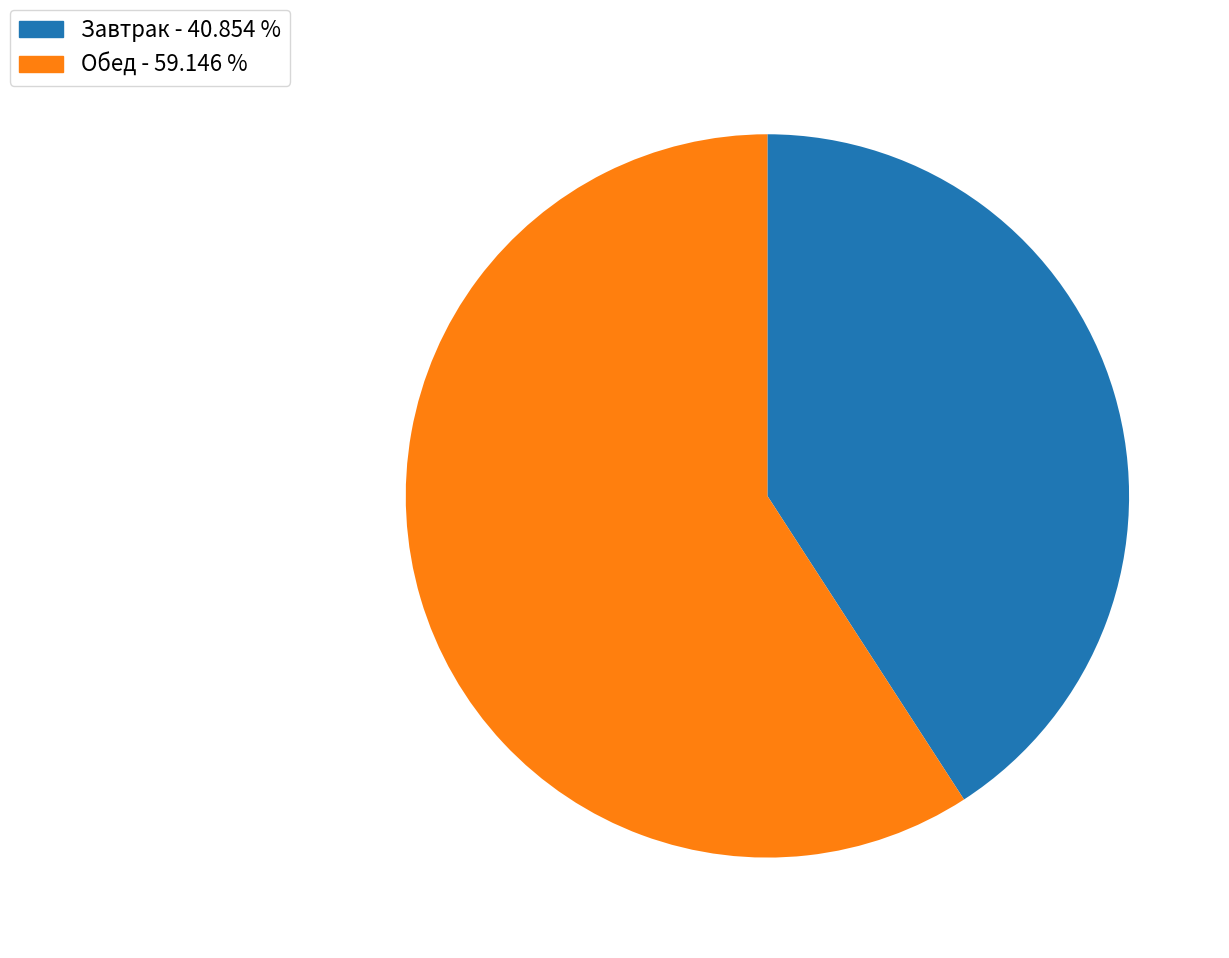

Do Обед - 59.146 % and Завтрак - 40.854 % together represent more than half of the pie?

Yes